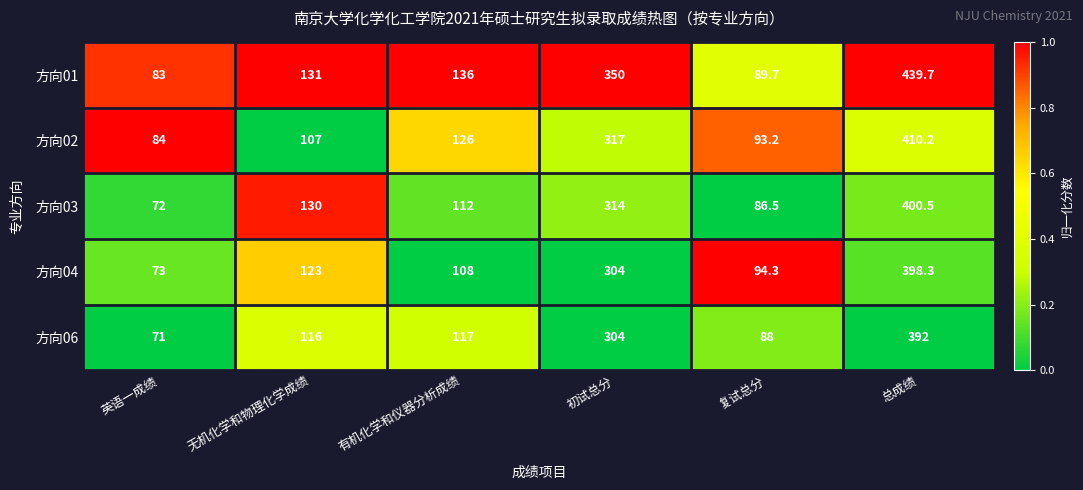

What is the sum of all 方向04 values?

1100.6